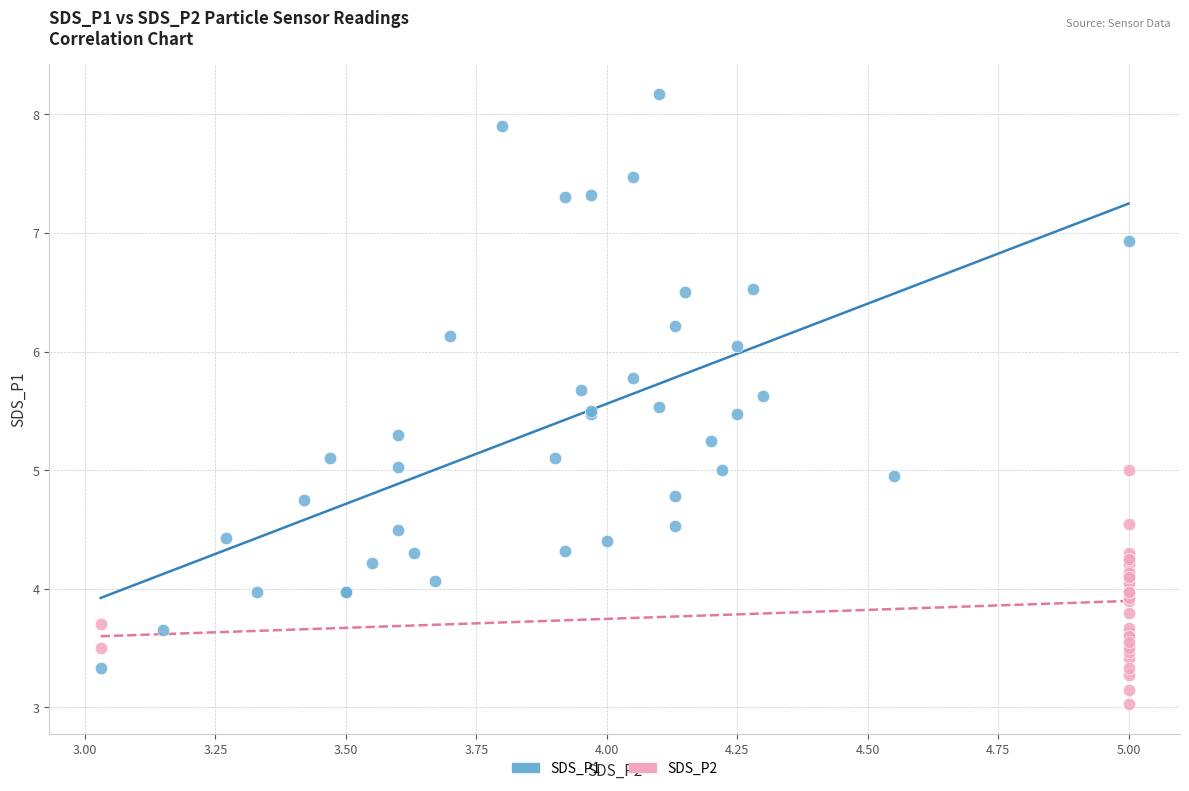

Which series reaches the minimum Y coordinate?

SDS_P2